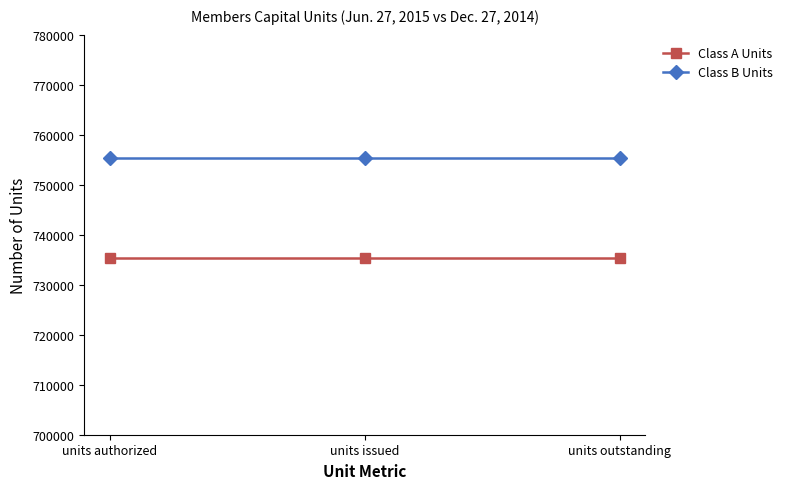

Reading right to left, what are all the values shown in this chart?

Class A Units: units outstanding=735385	units issued=735385	units authorized=735385
Class B Units: units outstanding=755385	units issued=755385	units authorized=755385